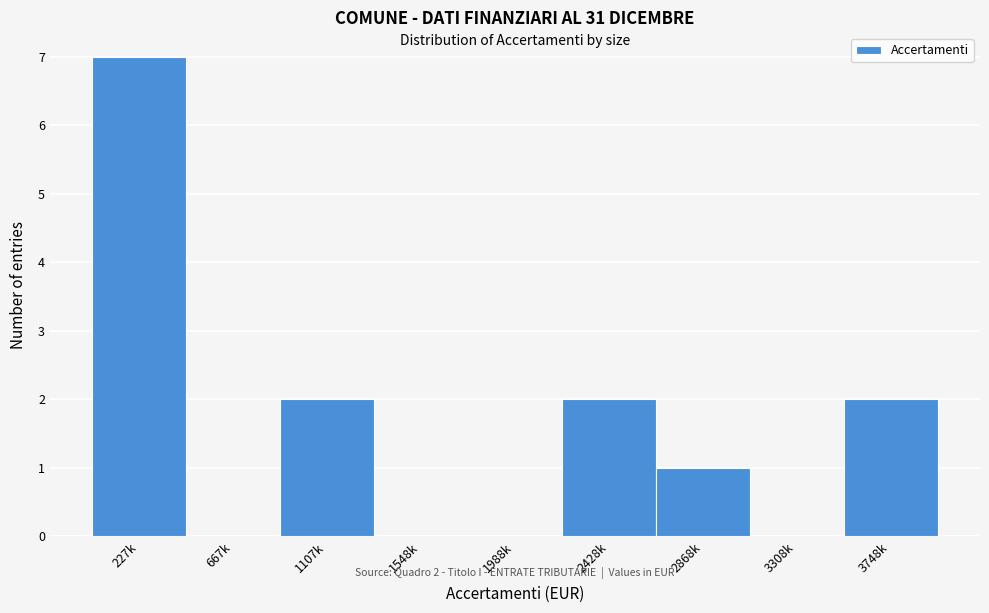

Reading left to right, what are all the values shown in this chart?

227k=7	667k=0	1107k=2	1548k=0	1988k=0	2428k=2	2868k=1	3308k=0	3748k=2